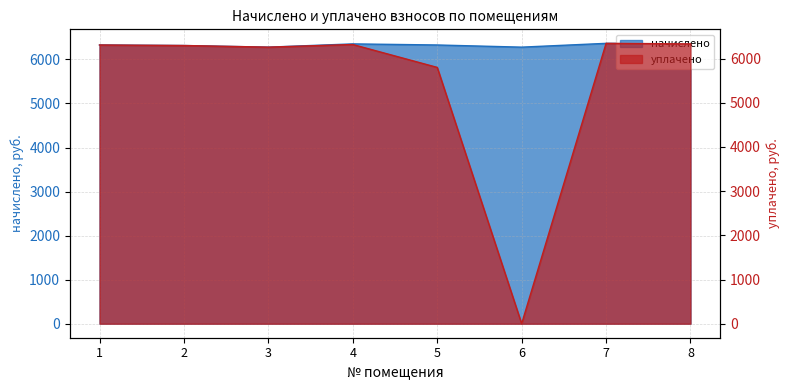

Does the chart display data point markers on the line(s)?

No